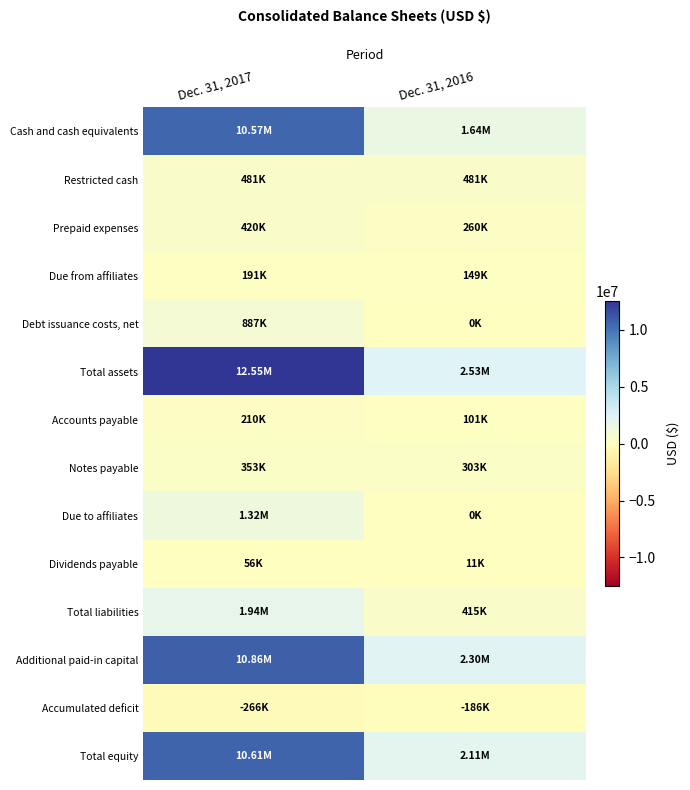

Count the number of data series in this chart.

14